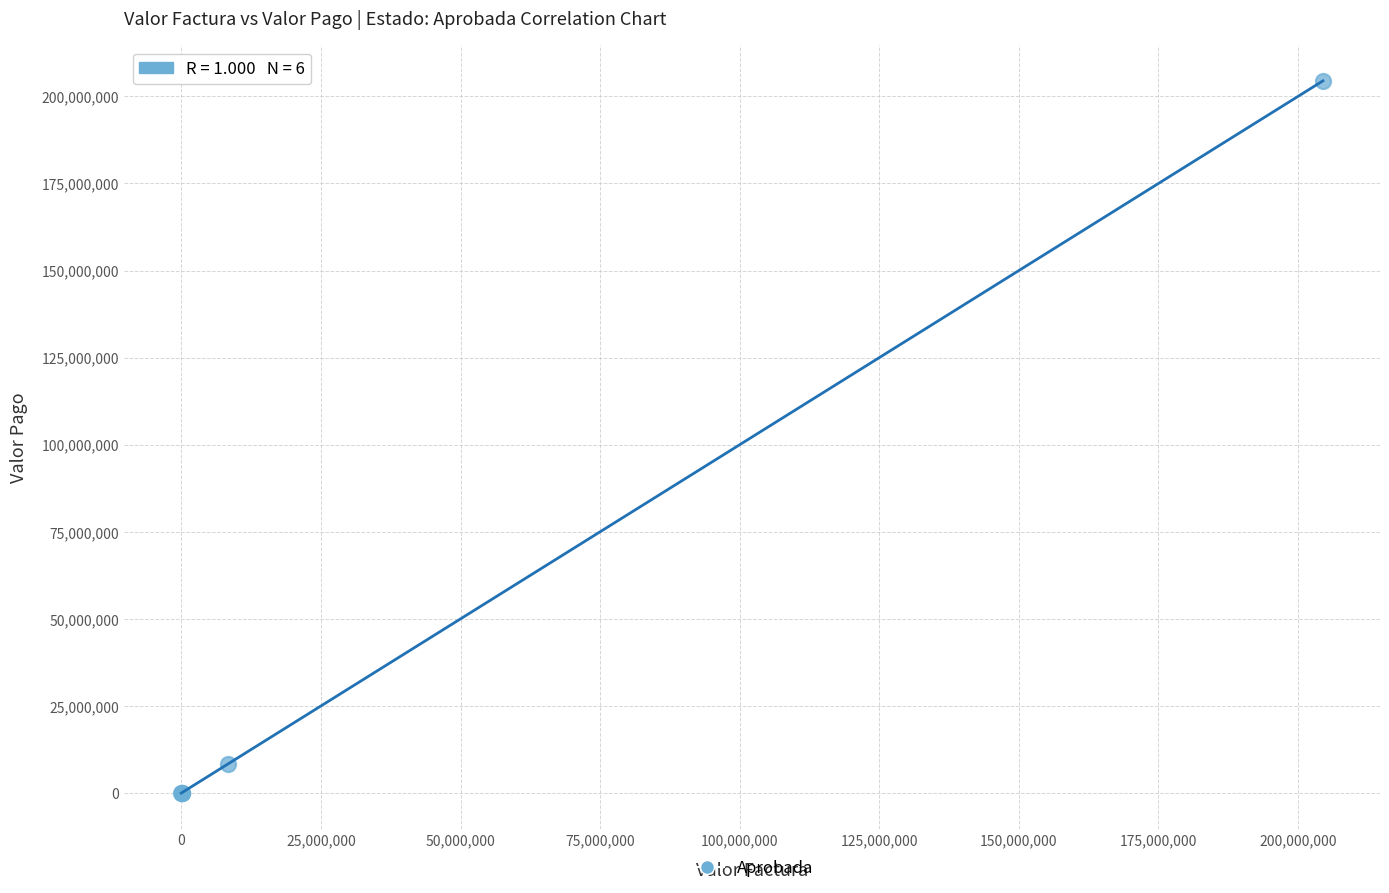

What Y value in the scatter plot is closest to 102224627?

8334869.0